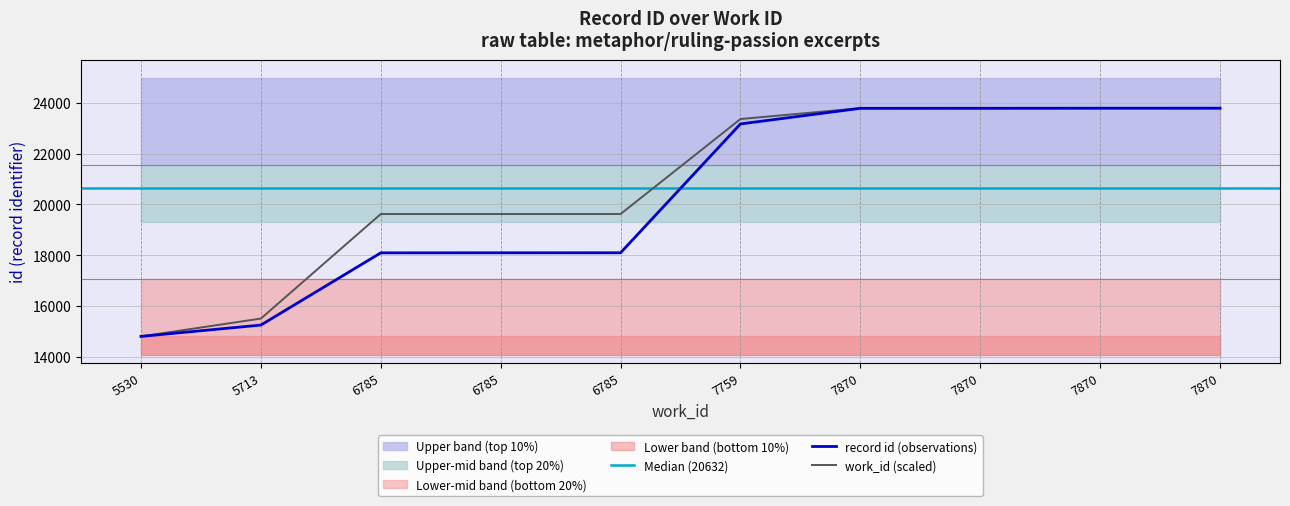

Which has a higher value, 7870 or 7870?

7870